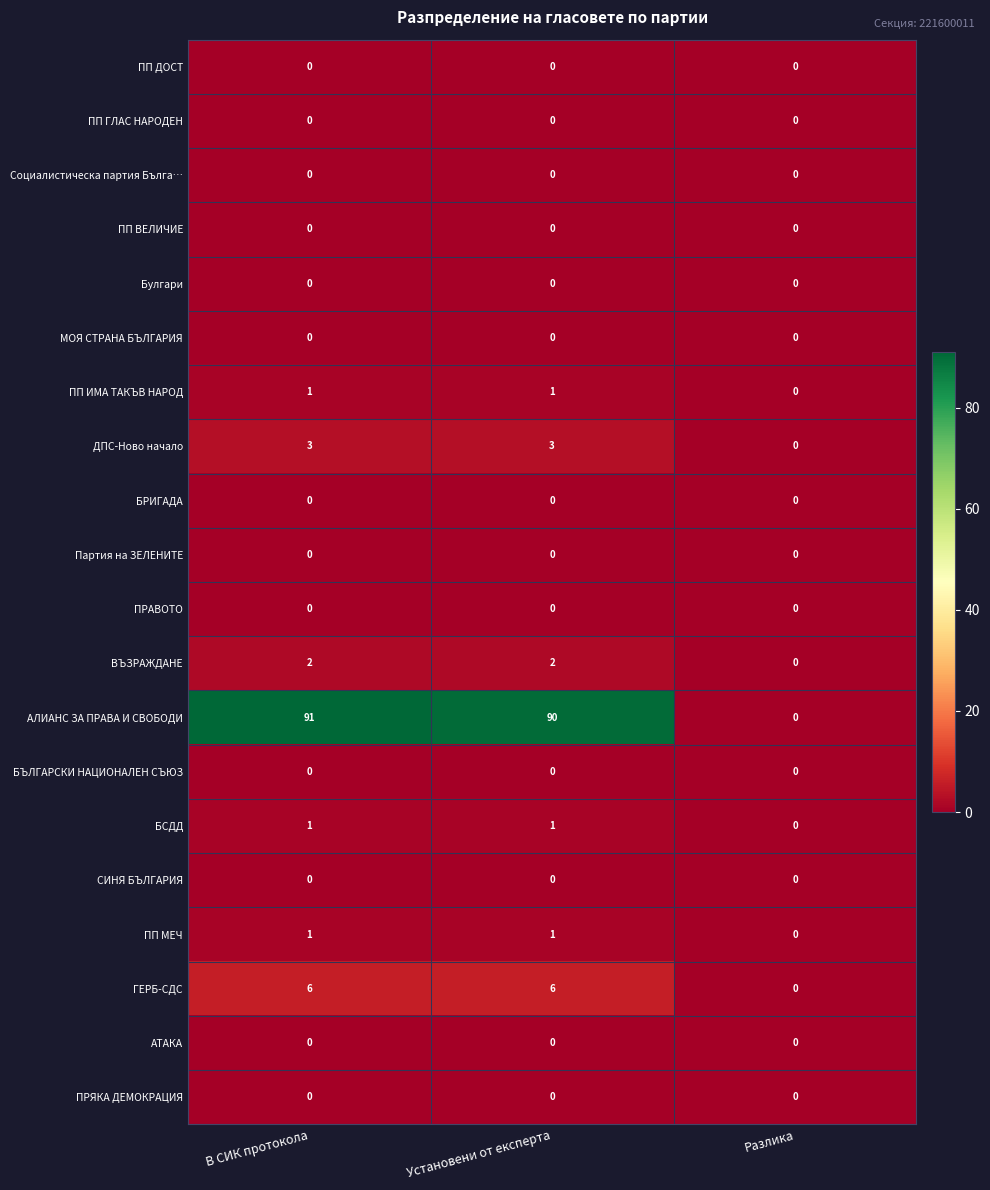

Which series has the widest spread of values?

АЛИАНС ЗА ПРАВА И СВОБОДИ